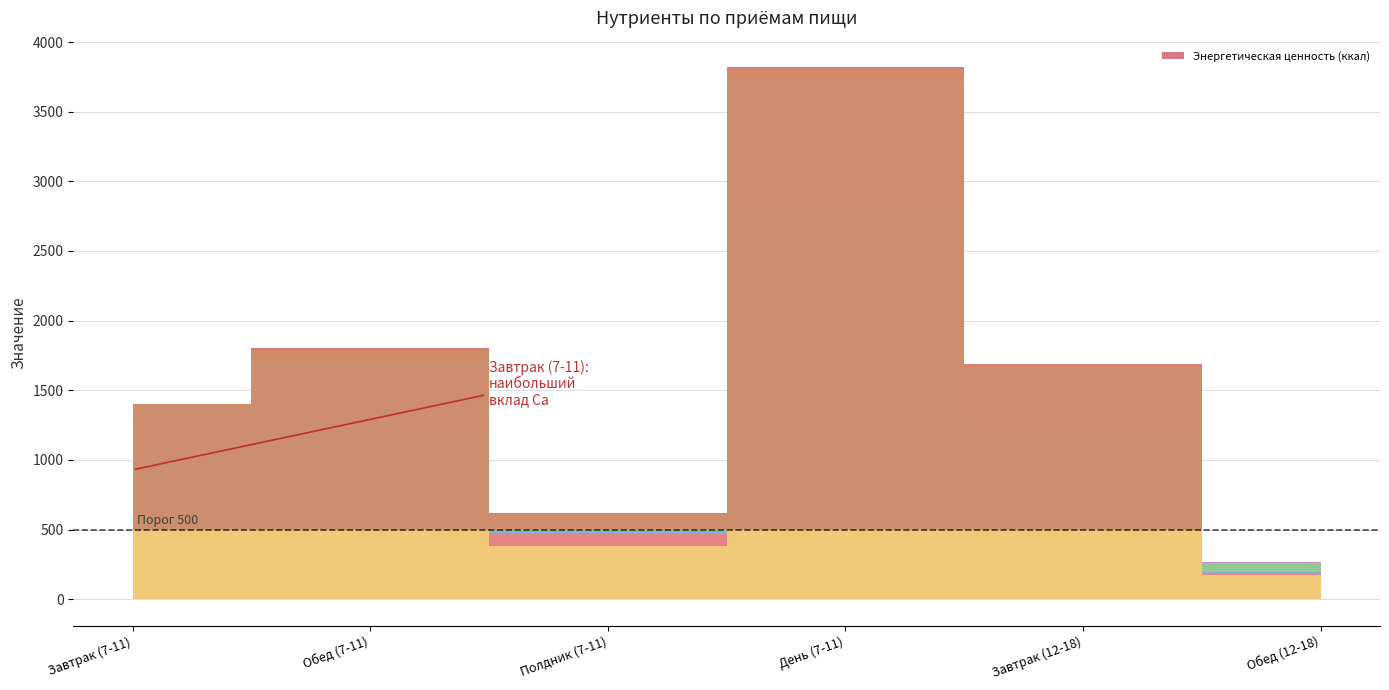

What value does the Белки (г) series have at День (7-11)?

62.6